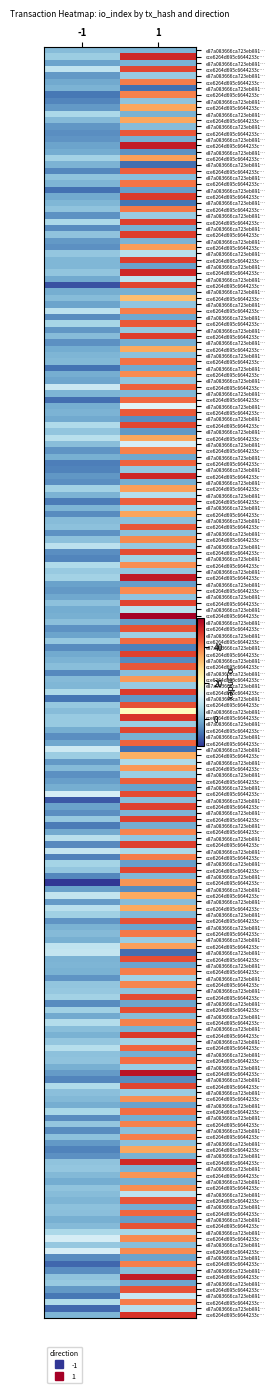

At which category is the sum across all series the highest?

1